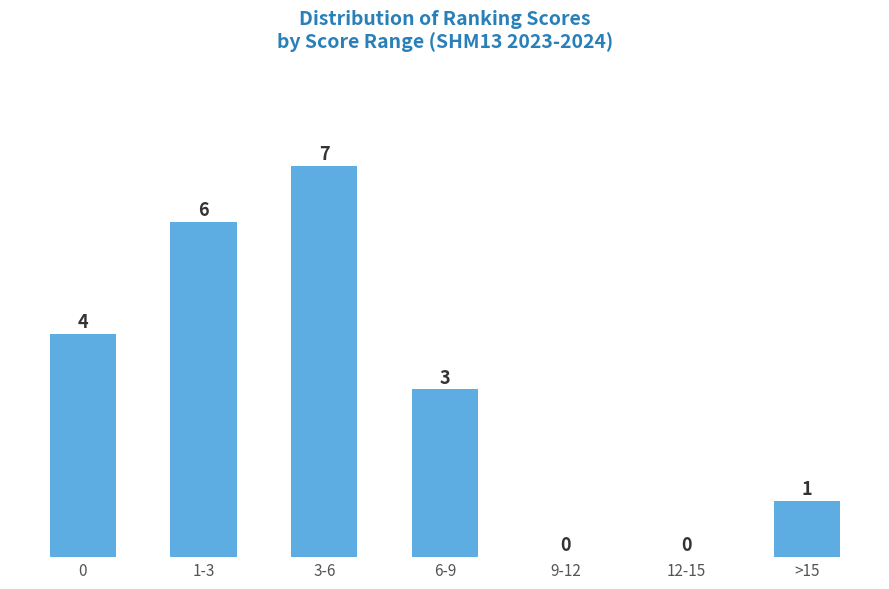

Reading left to right, extract all data points from this chart.

0=4	1-3=6	3-6=7	6-9=3	9-12=0	12-15=0	>15=1